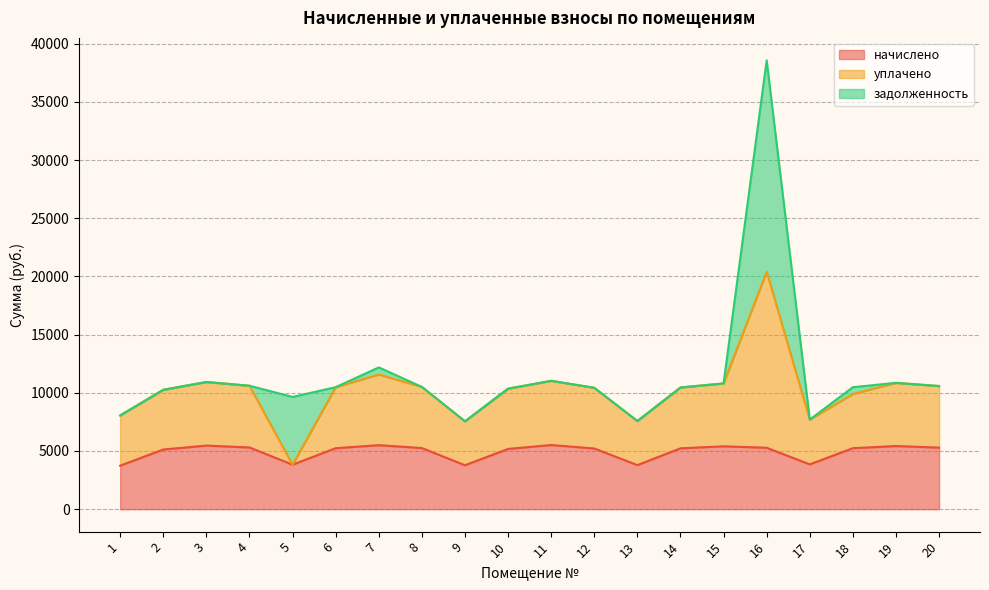

Where is начислено nearest to the value 4626?

2